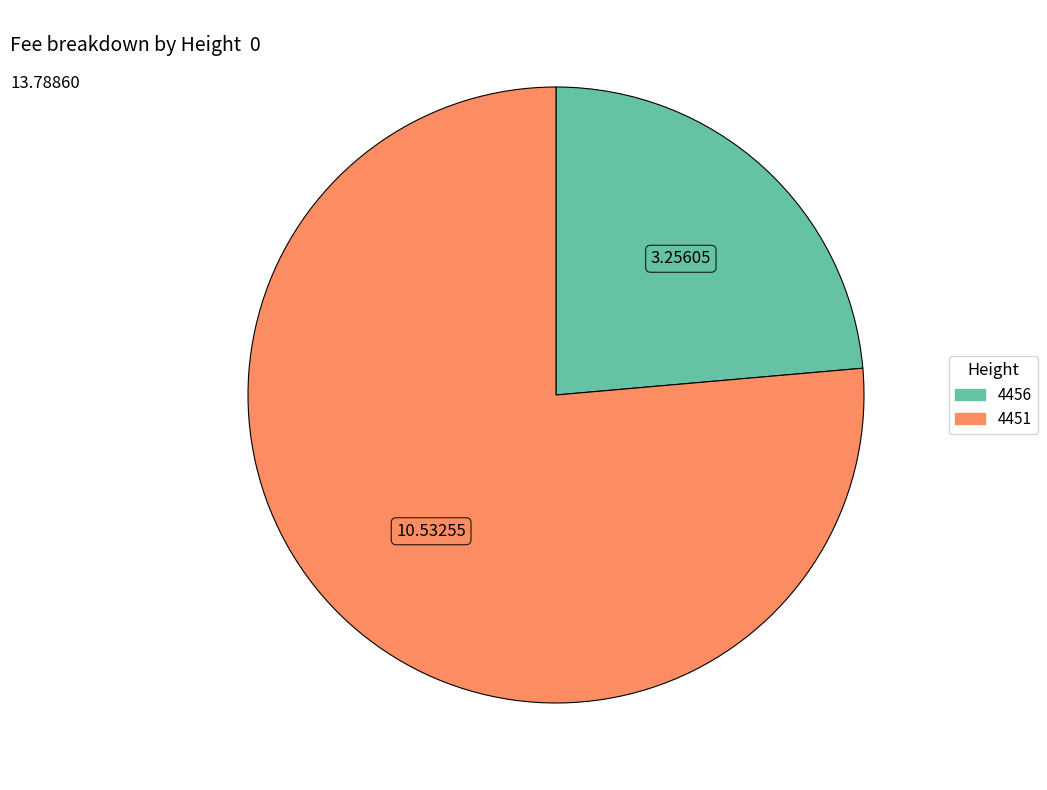

Is the sum of 4451 and 4456 greater than half?

Yes